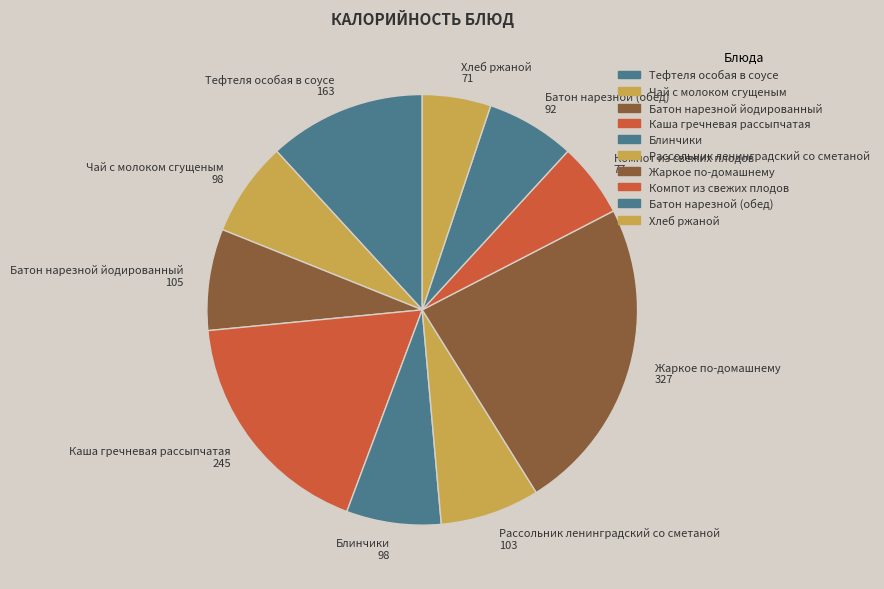

Which slice is the largest?

Жаркое по-домашнему